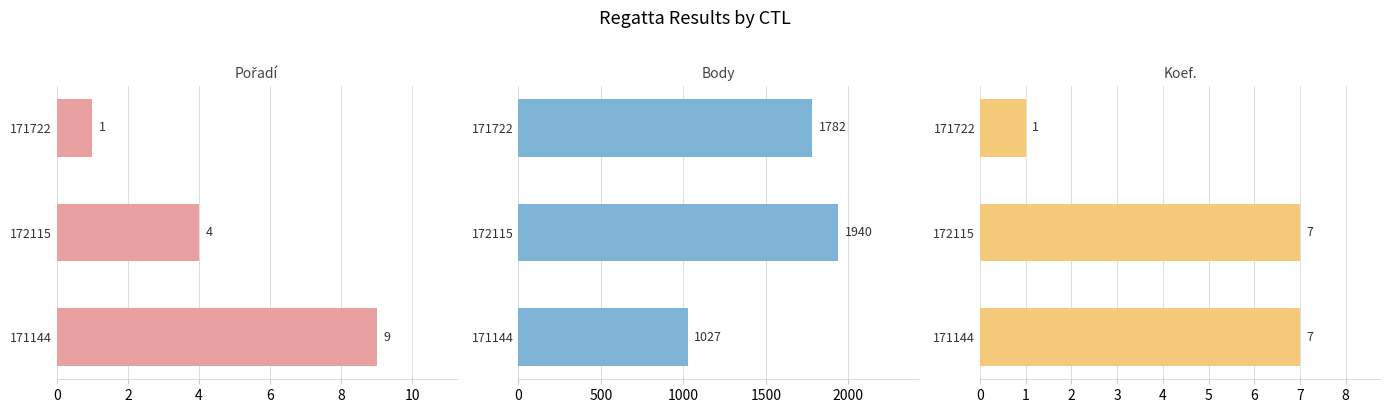

What is the greatest value displayed?

1940